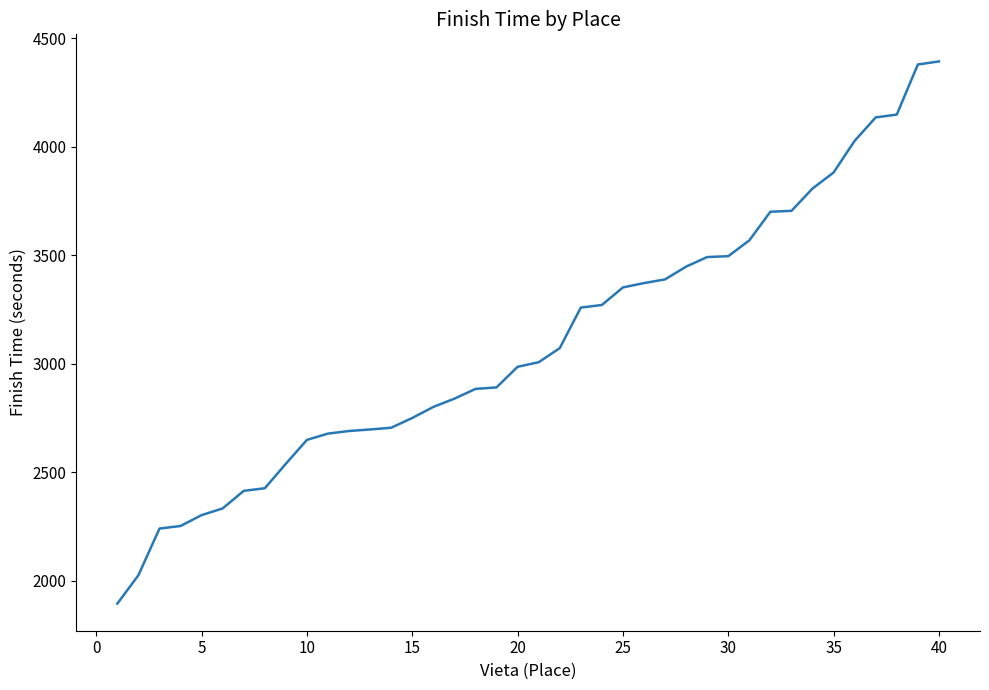

What is the minimum value shown in the chart?

1894